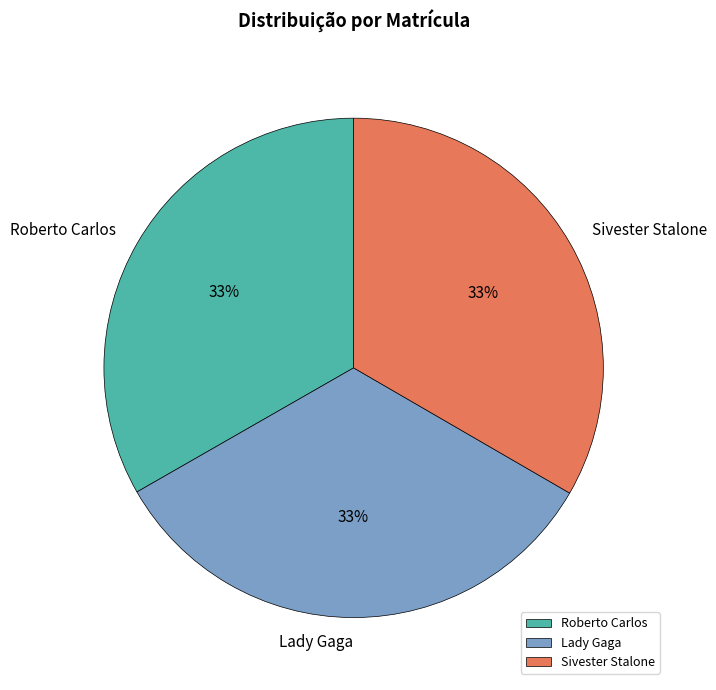

To the nearest percent, what percentage of the pie is Lady Gaga?

33%